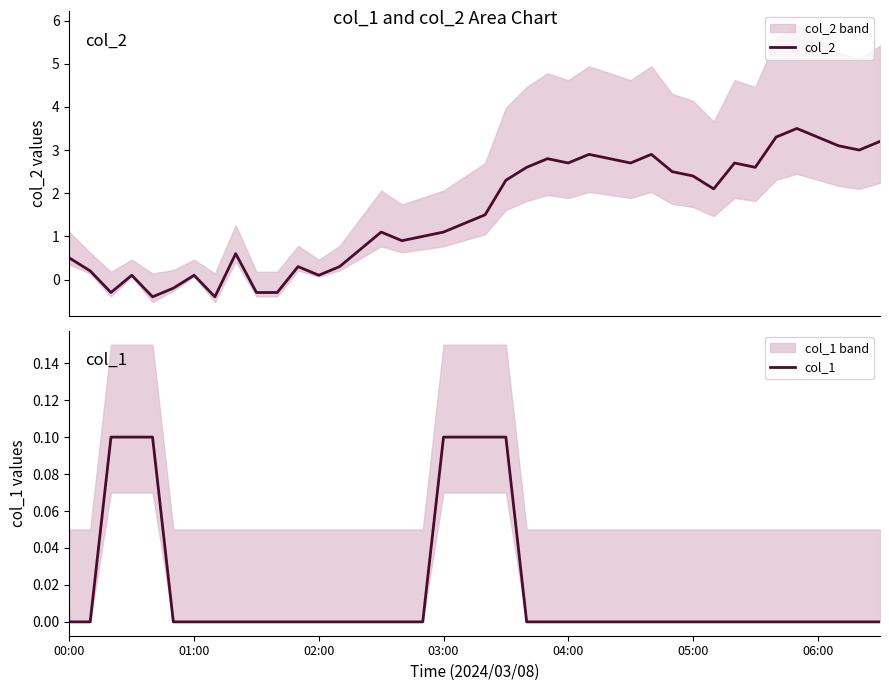

True or false: col_2 has more than 2 interior local peaks.

True